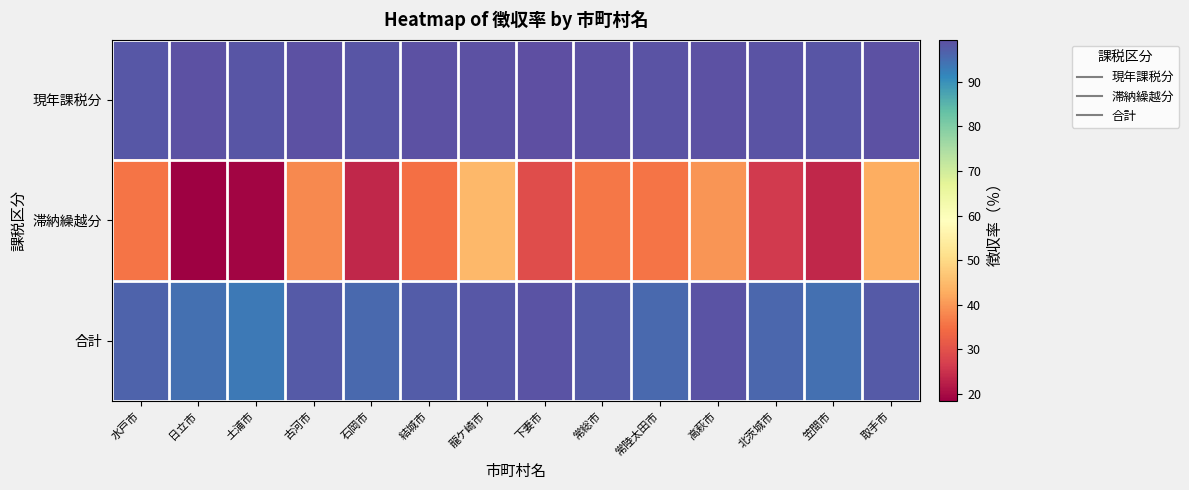

At which category does the chart reach its minimum across all series?

日立市